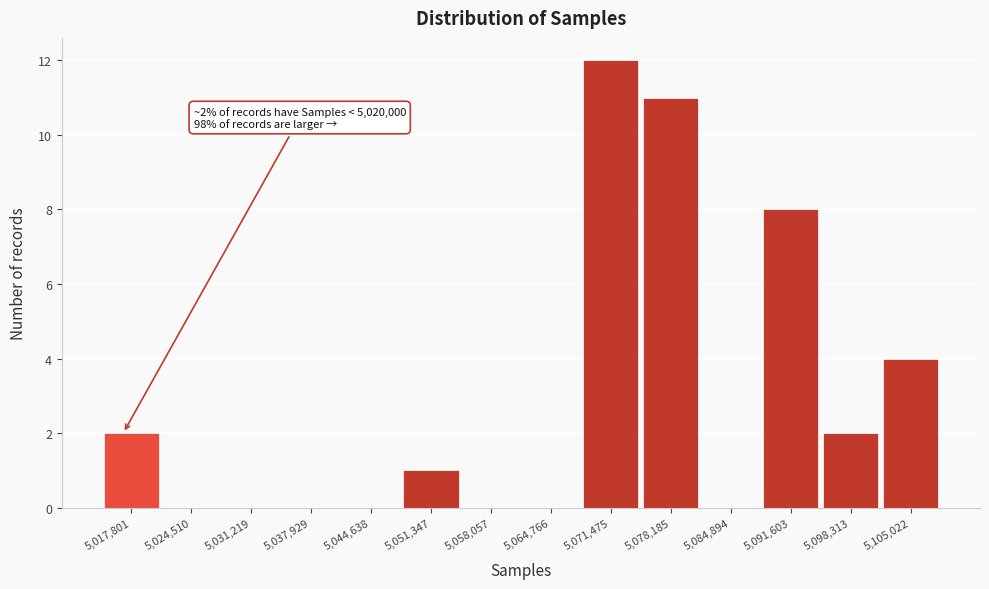

Reading right to left, transcribe all the data shown in this chart.

5,105,022=4	5,098,313=2	5,091,603=8	5,084,894=0	5,078,185=11	5,071,475=12	5,064,766=0	5,058,057=0	5,051,347=1	5,044,638=0	5,037,929=0	5,031,219=0	5,024,510=0	5,017,801=2